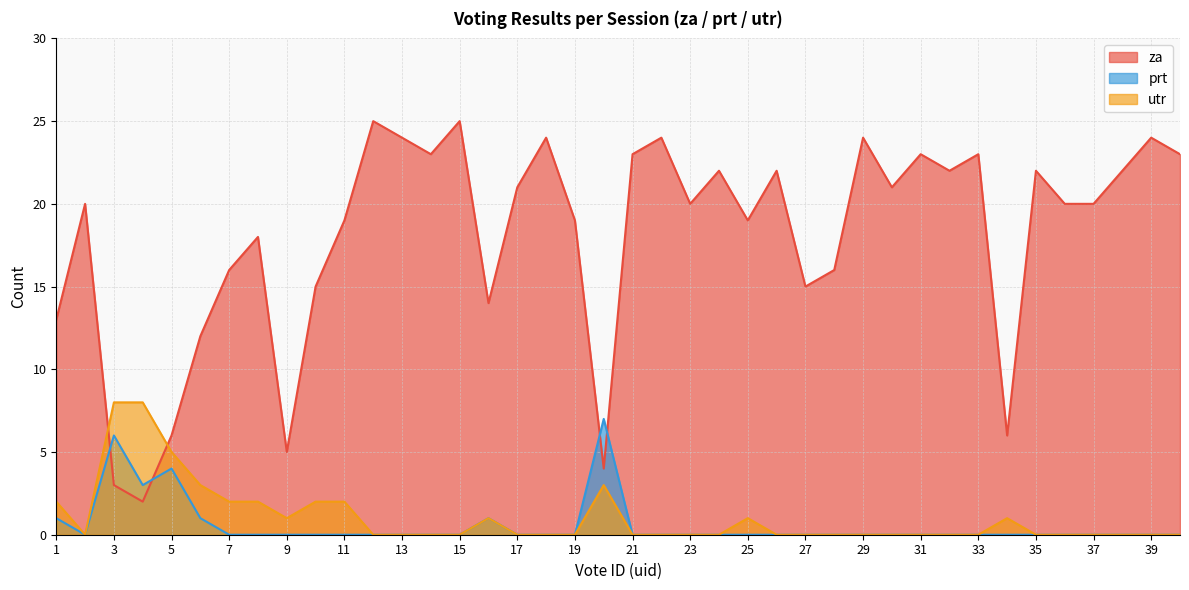

What is the maximum value shown in the chart?

25